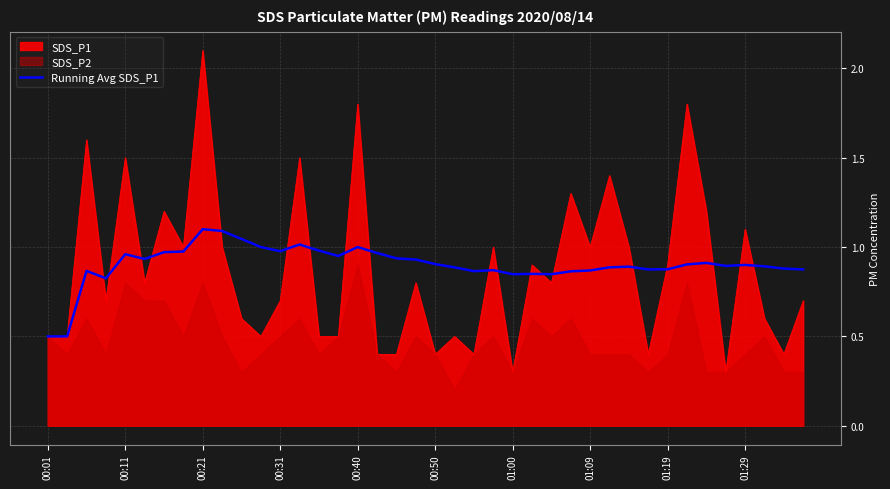

What is the maximum value for SDS_P1?

2.1